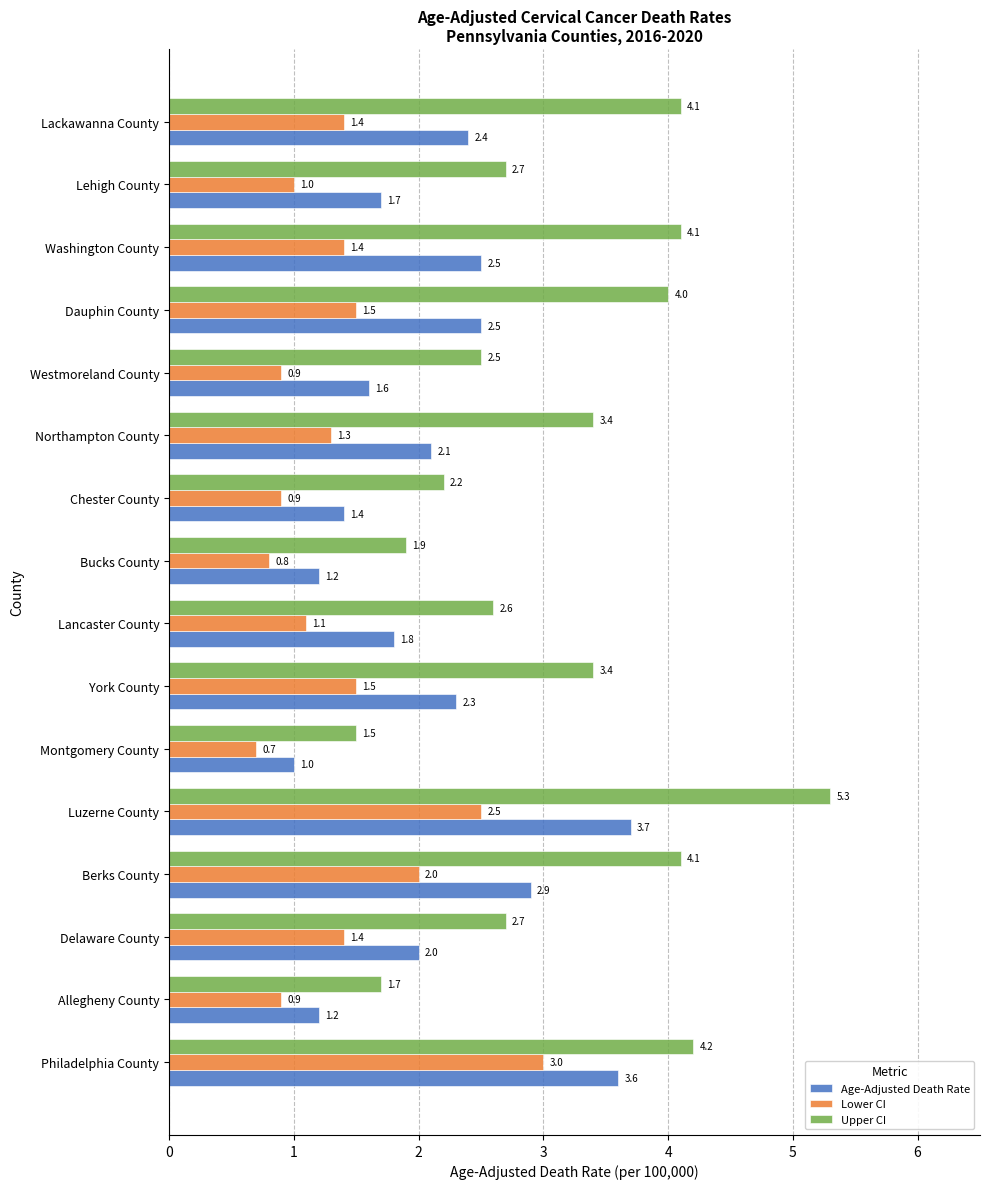

At how many categories does at least one series exceed 3?

8